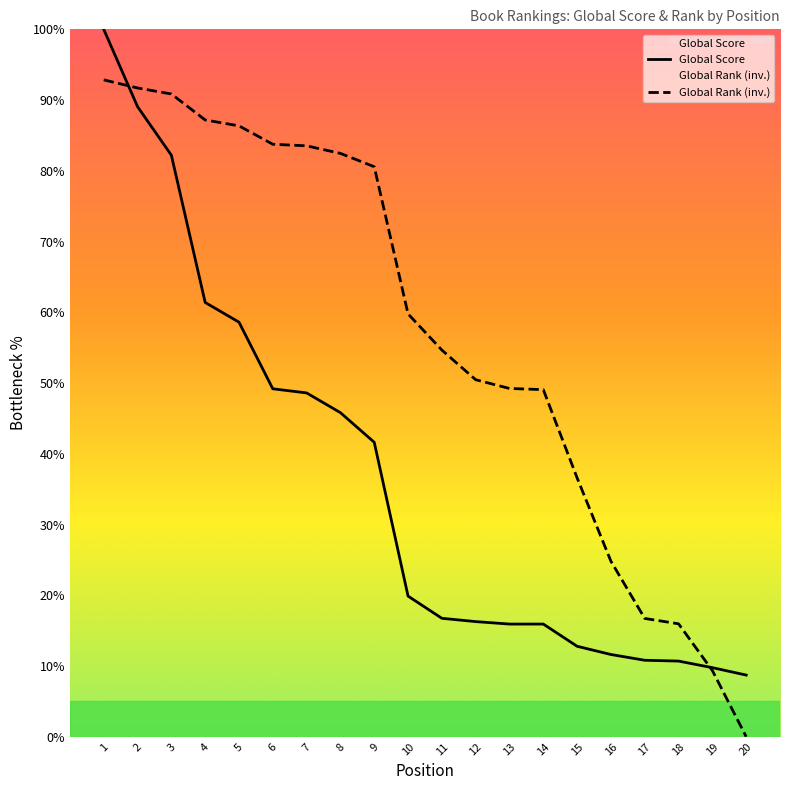

How many values in the Global Score series exceed 19?

10